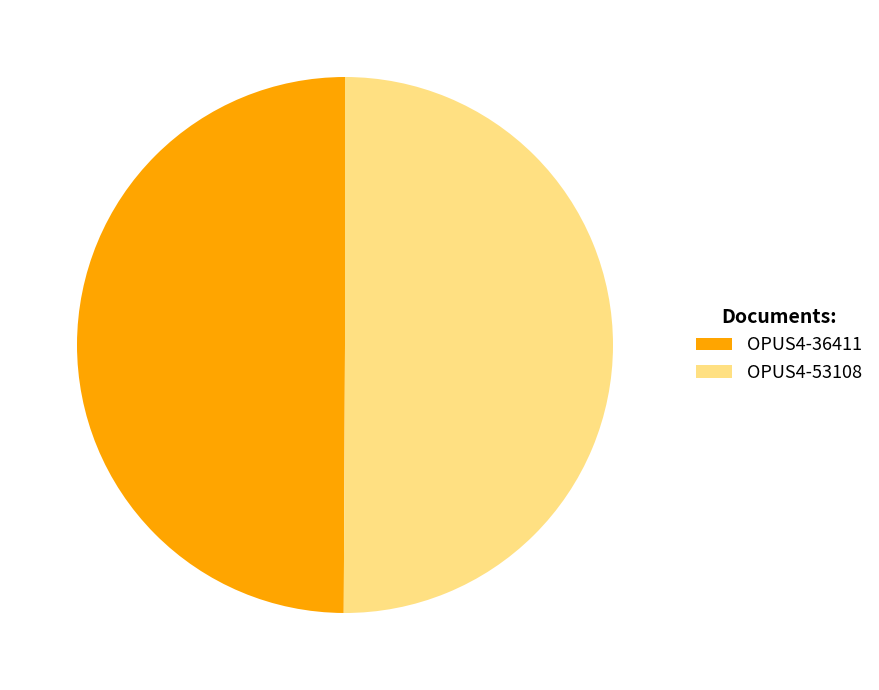

The OPUS4-36411 slice represents 50% of the pie. True or false?

True